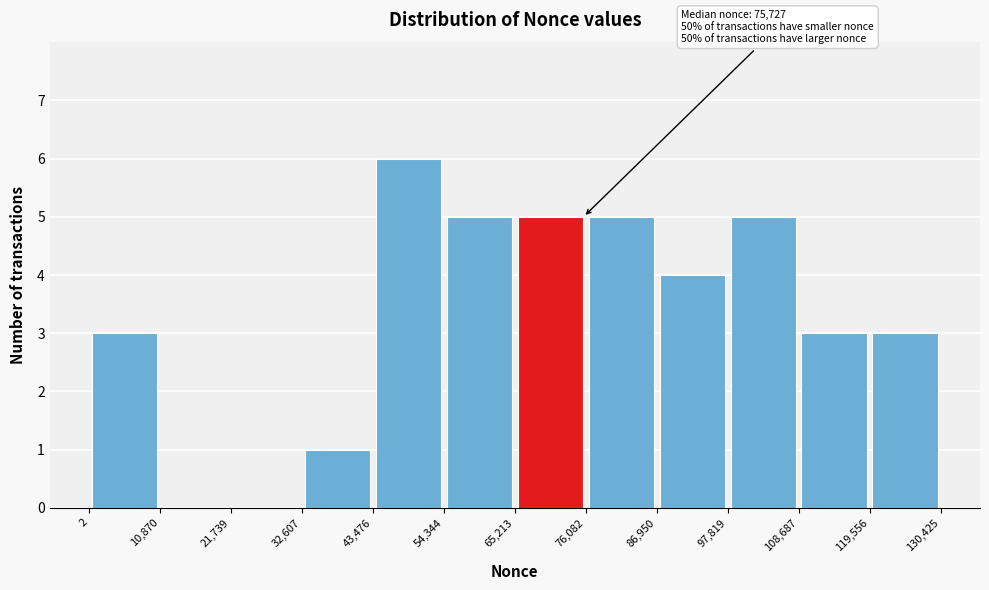

Over which range of the x-axis is the bar tallest?

43,476 to 54,344